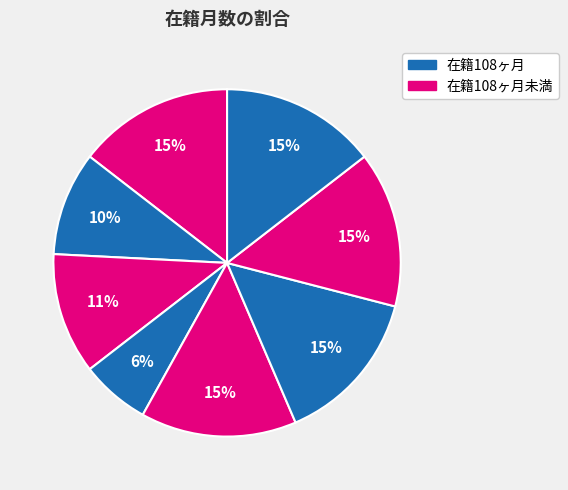

Count the number of slices in the pie.

8